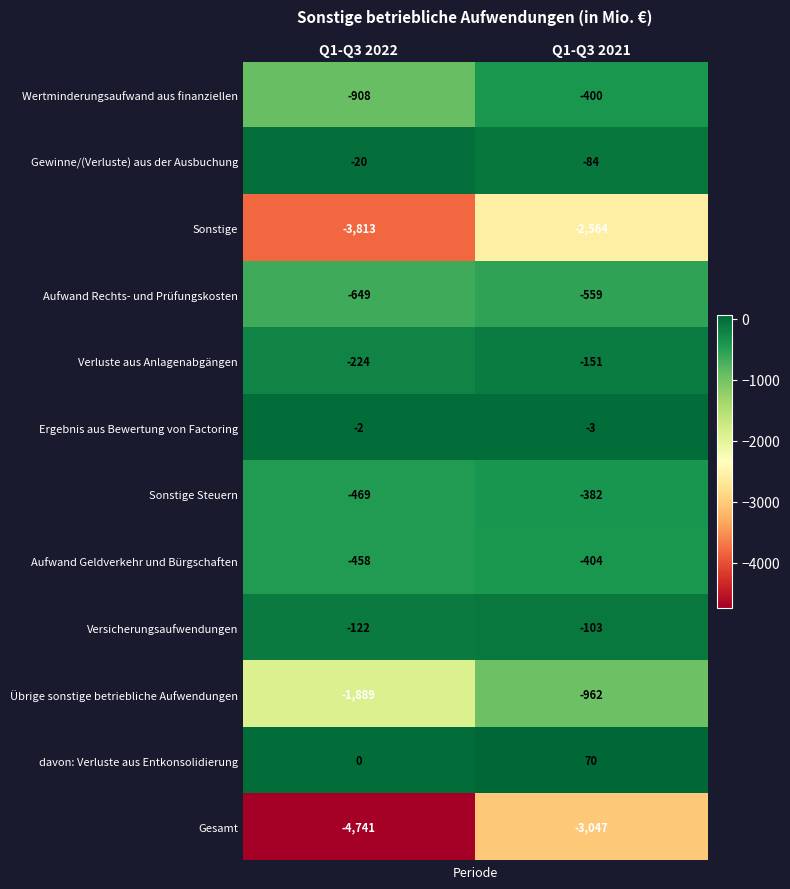

What is the sum of all Sonstige Steuern values?

-851